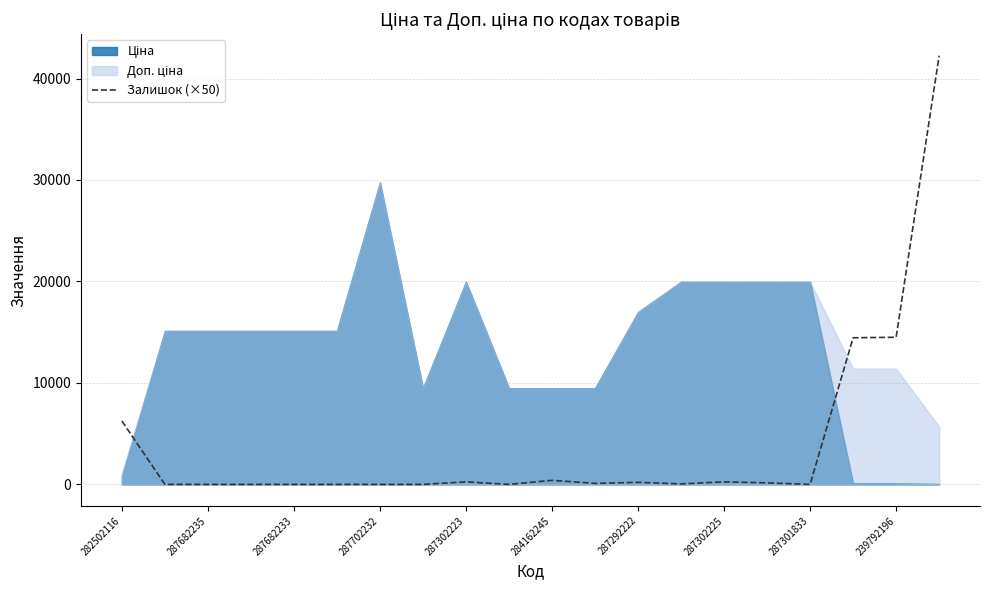

How many categories are shown in the chart?

20